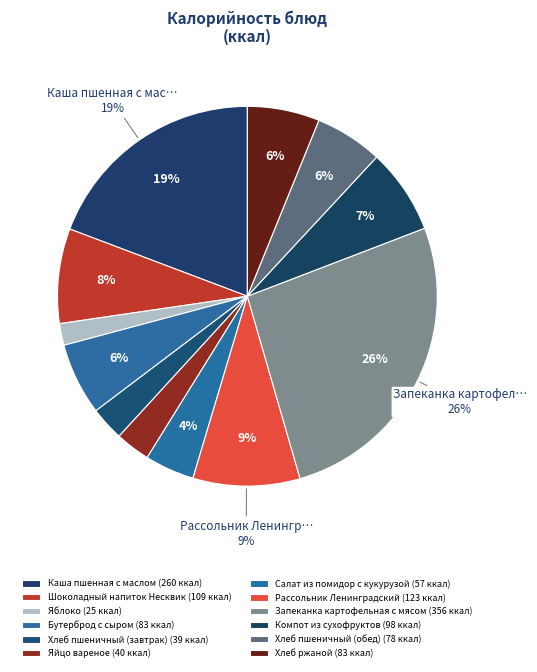

The Хлеб пшеничный (обед) slice represents 1% of the pie. True or false?

False